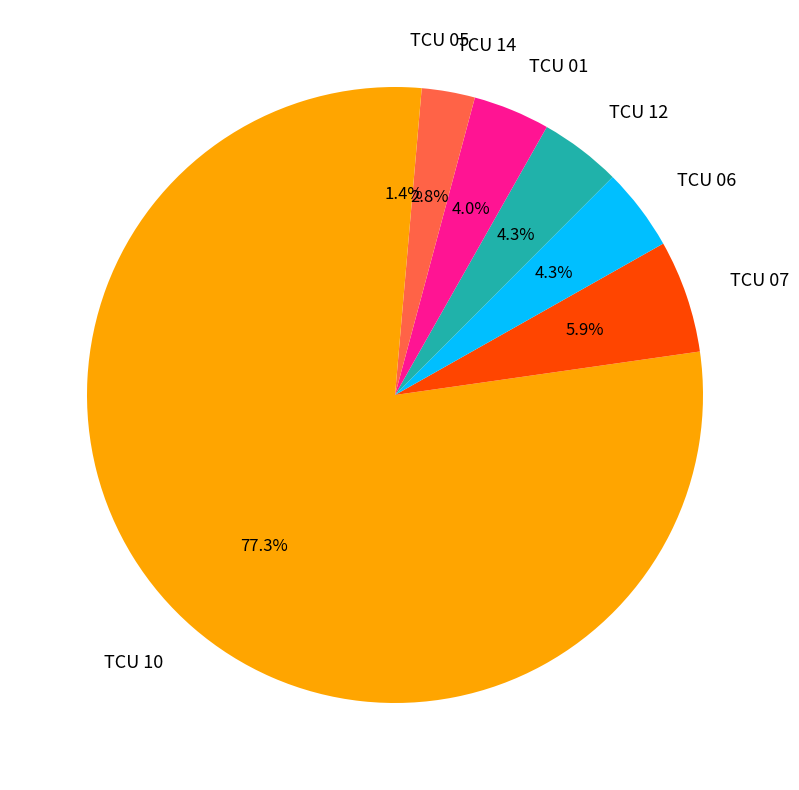

What is the smallest slice in the pie chart?

TCU 05